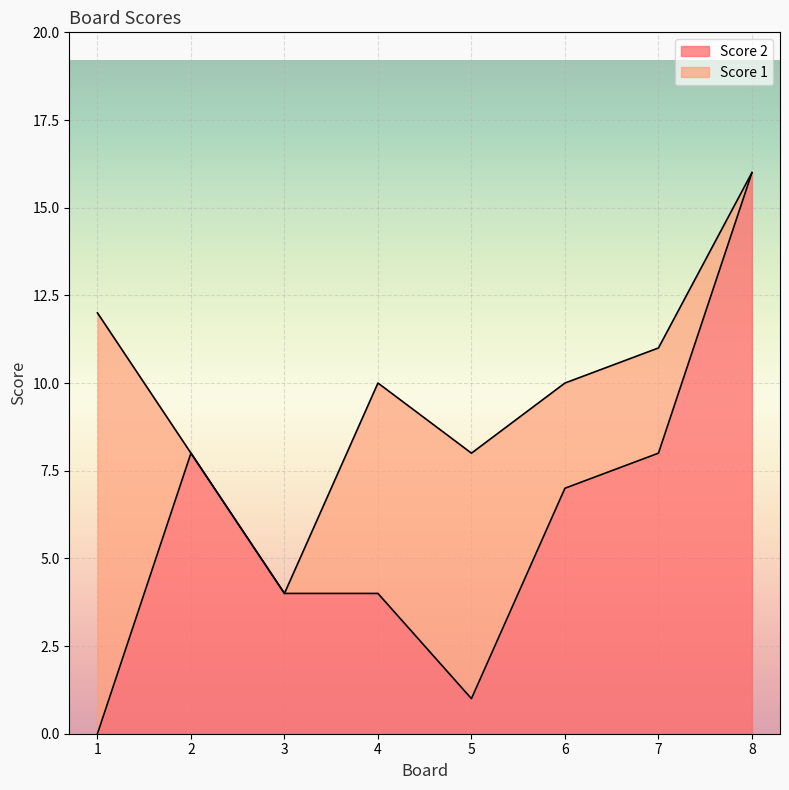

The chart shows a value of 0 at 5. True or false?

False